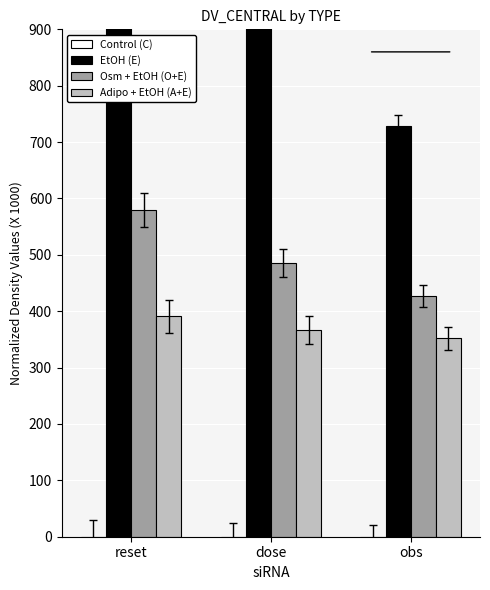

The Osm + EtOH (O+E) series shows 151.1 at dose. True or false?

False